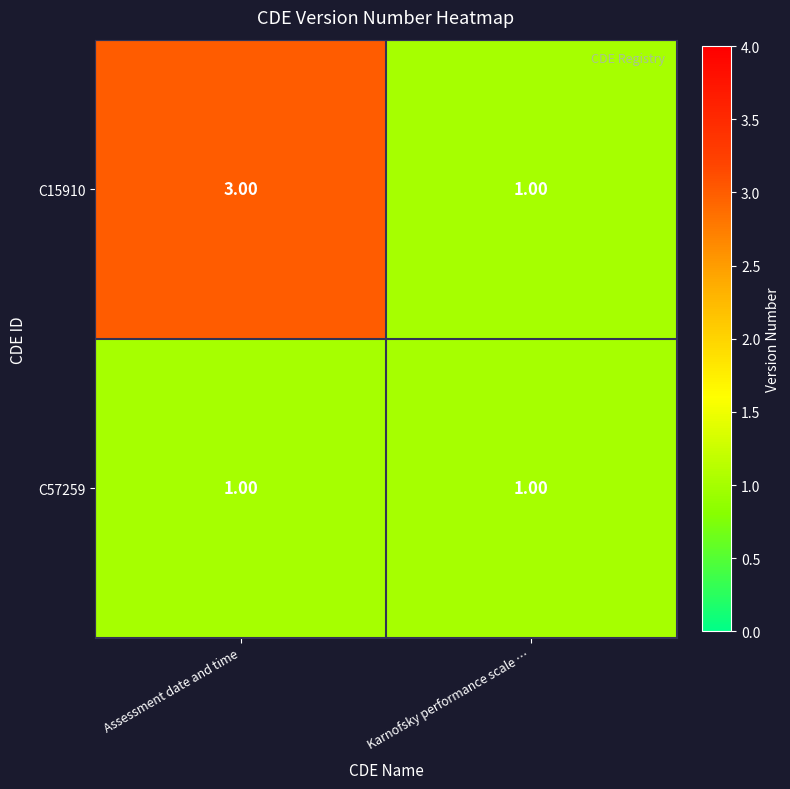

What is the sum of all C15910 values?

4